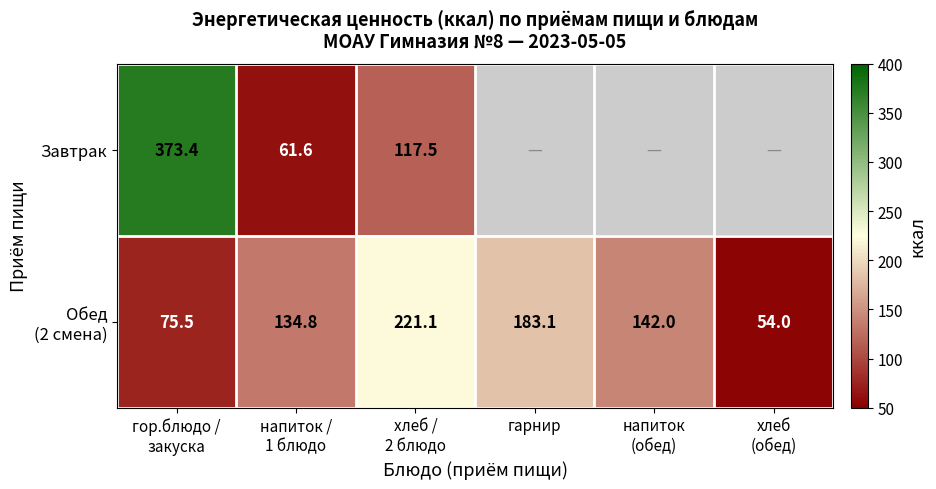

What is the sum of all Обед (2 смена) values?

810.5